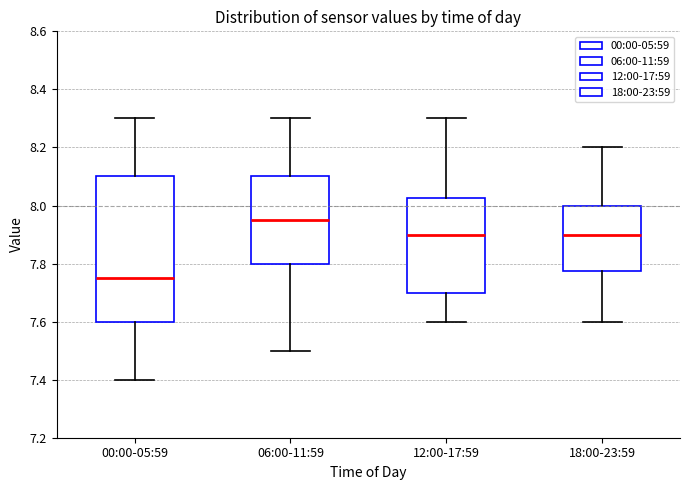

Which box has the lowest median line?

00:00-05:59